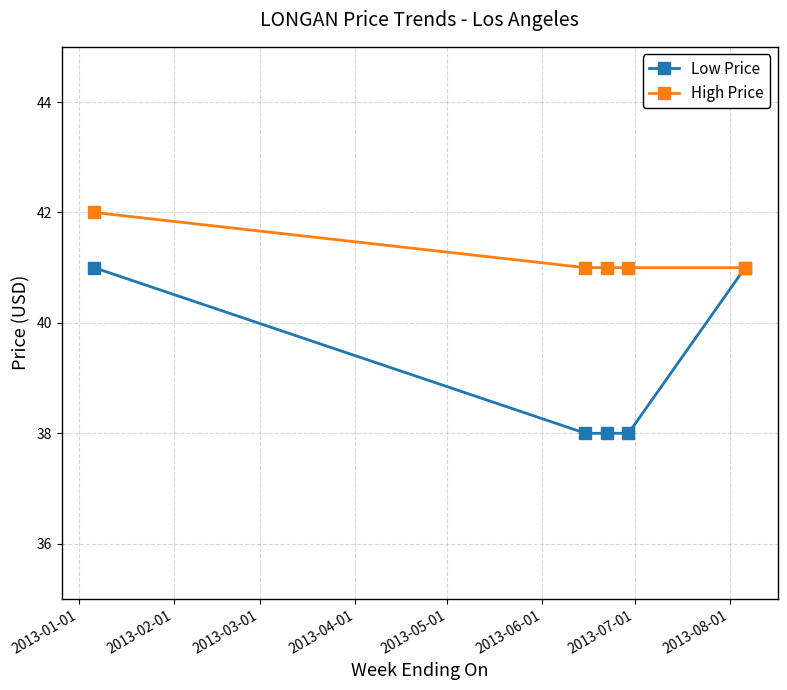

How many data points does each series have?

5